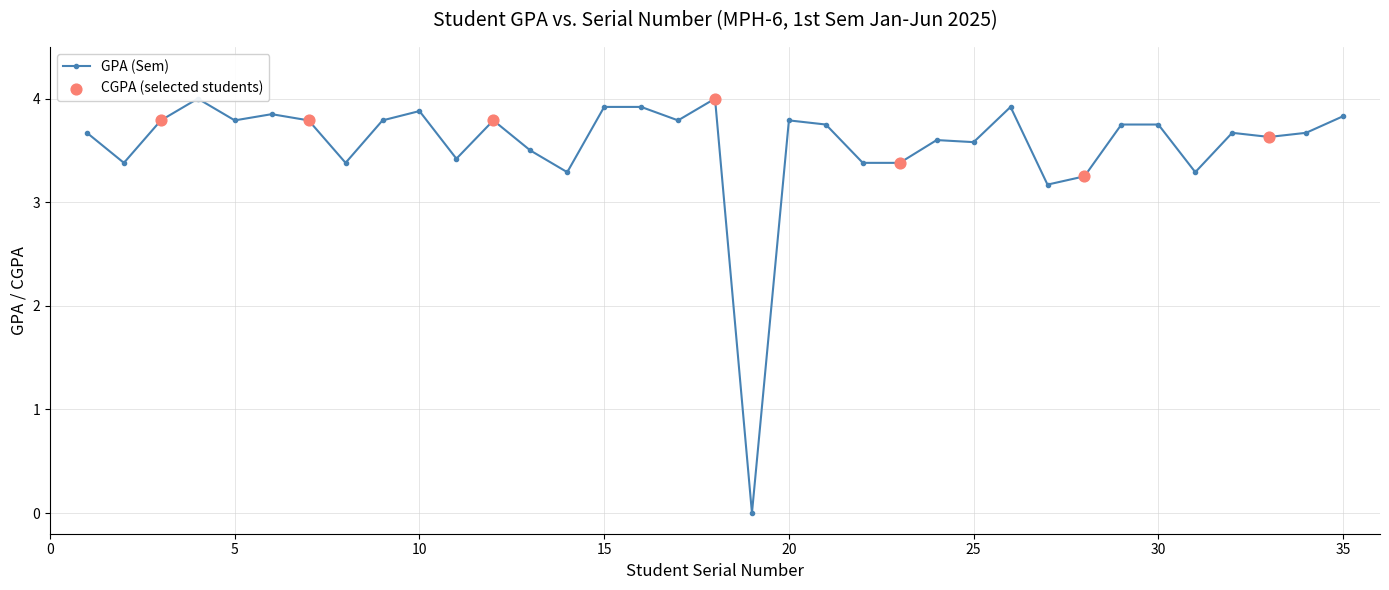

Approximately how many times larger is the value at 18 compared to 9?

1.1